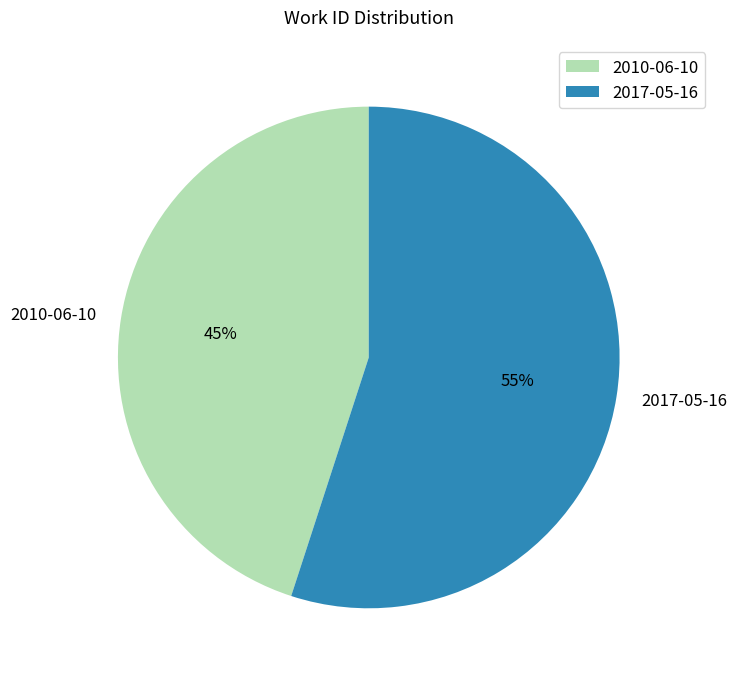

Between 2010-06-10 and 2017-05-16, which is larger?

2017-05-16